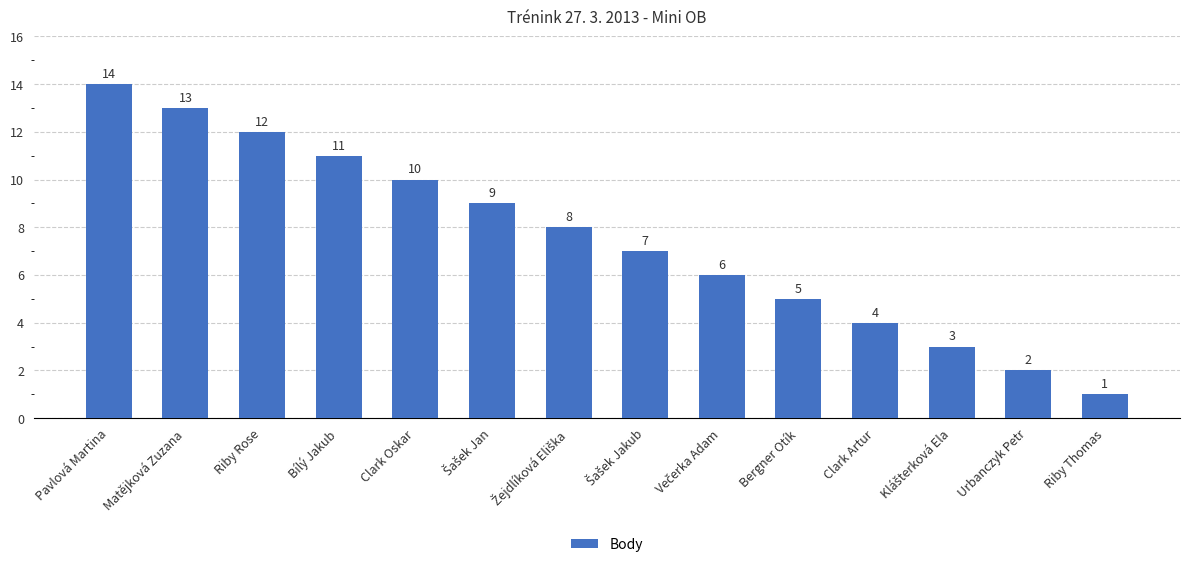

What position from the left is Matějková Zuzana?

2